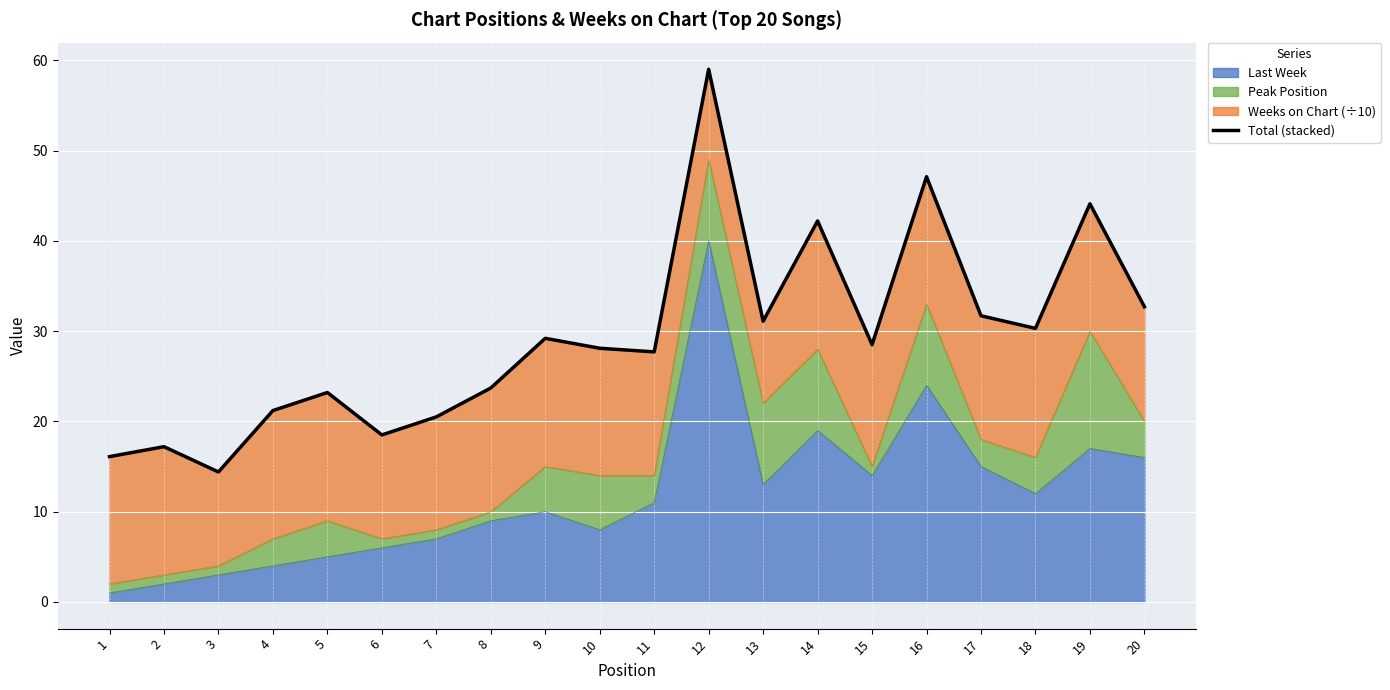

Reading right to left, list all the values displayed in this chart.

32.7	44.1	30.3	31.7	47.1	28.5	42.2	31.1	59.0	27.7	28.1	29.2	23.7	20.5	18.5	23.2	21.2	14.4	17.2	16.1